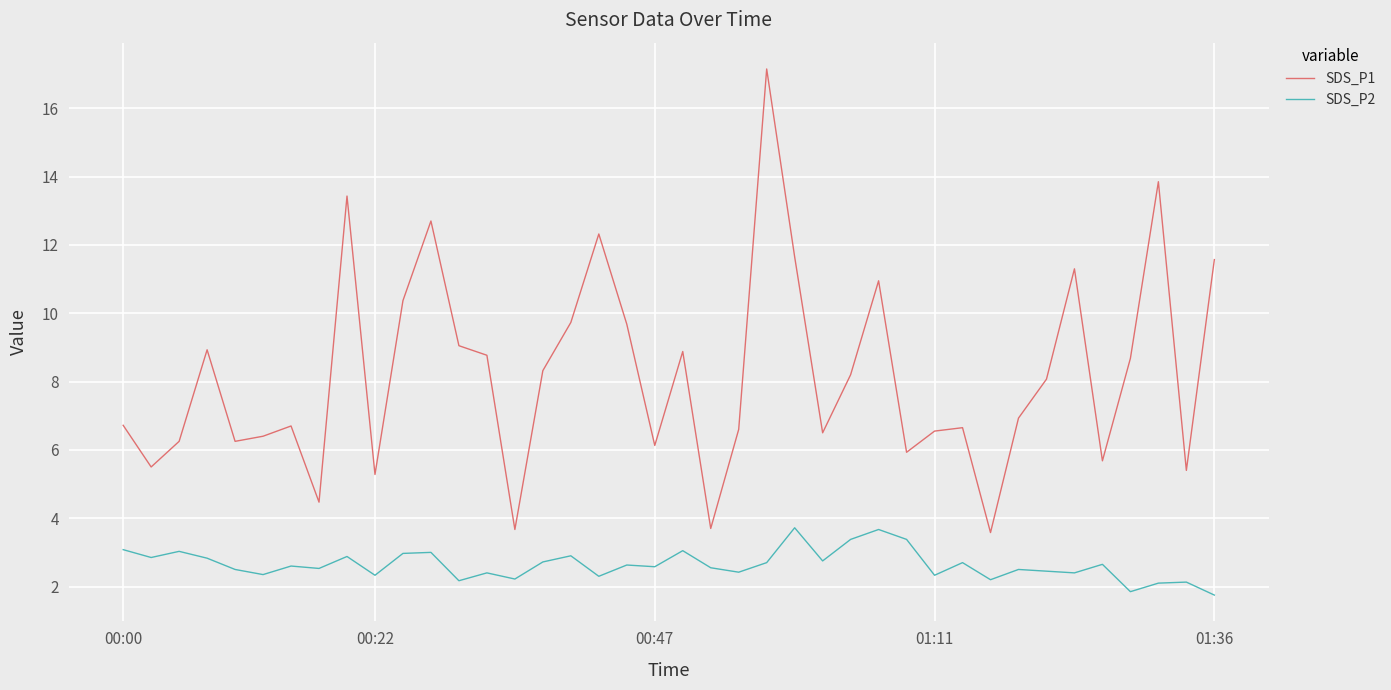

True or false: SDS_P2 and SDS_P1 cross at least once.

False